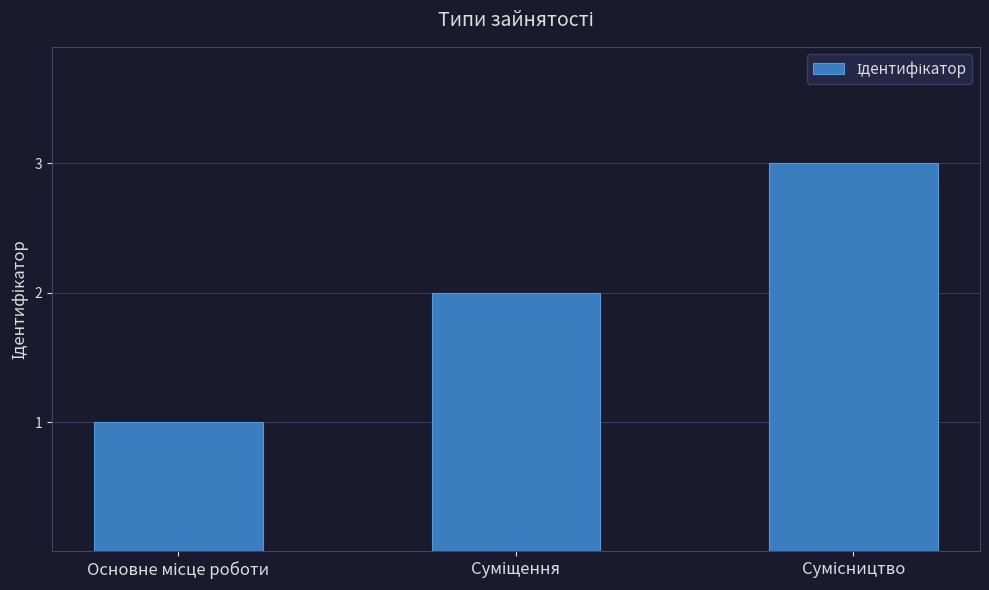

How many distinct data groups are displayed?

1